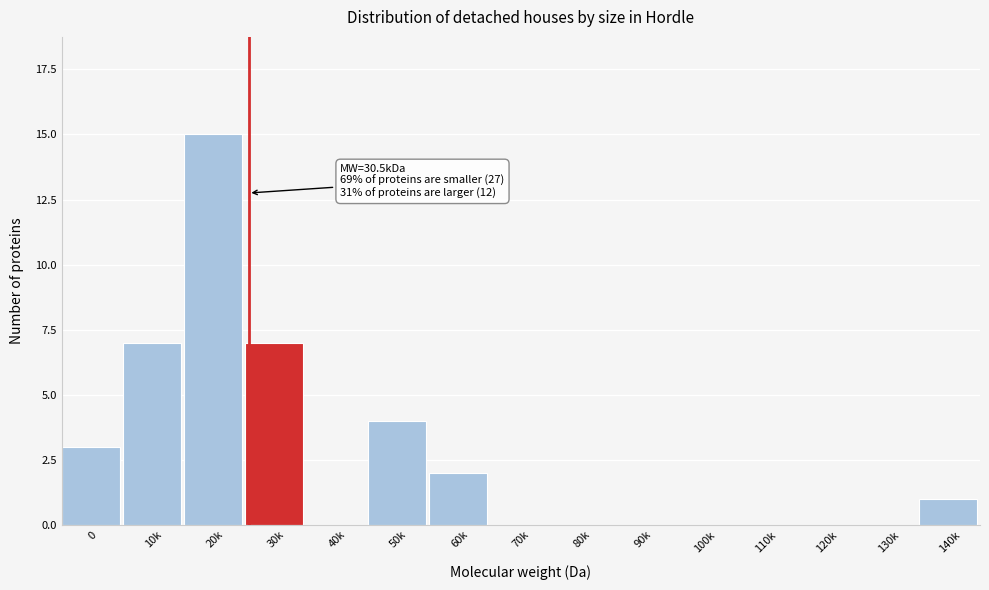

Reading left to right, list all the values displayed in this chart.

0=3	10k=7	20k=15	30k=7	40k=0	50k=4	60k=2	70k=0	80k=0	90k=0	100k=0	110k=0	120k=0	130k=0	140k=1